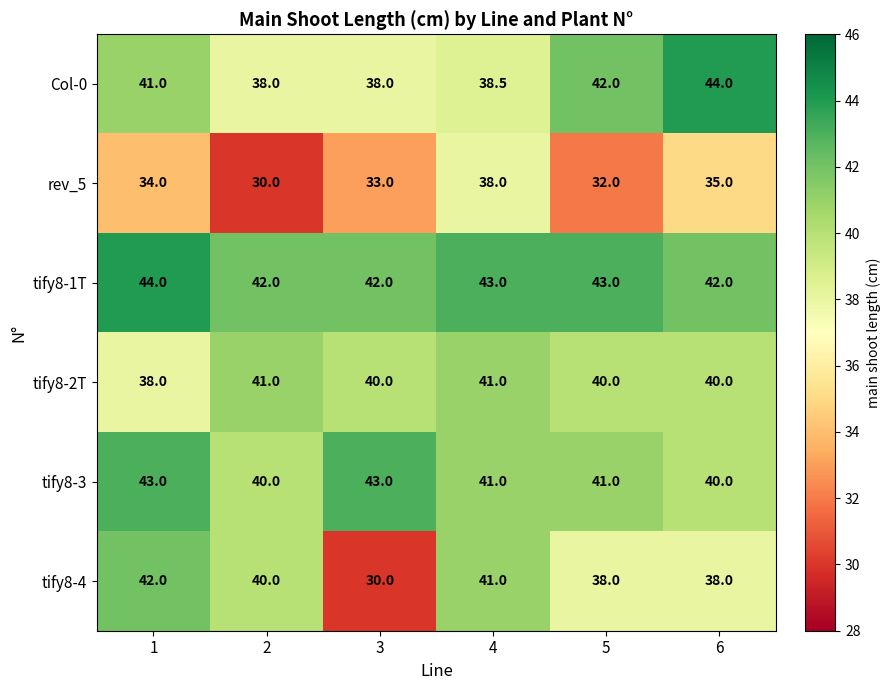

Count the number of categories in the chart.

6